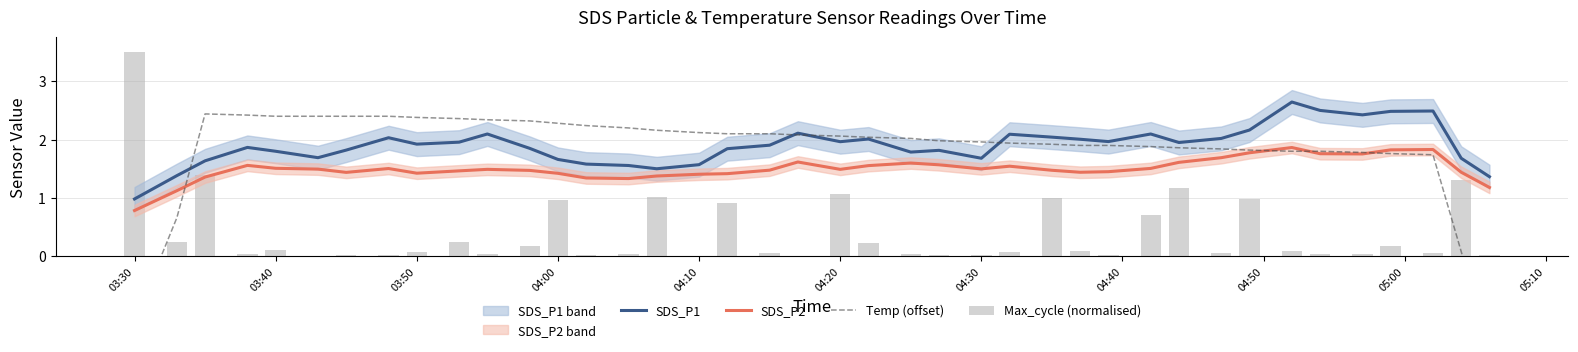

At 03:40, list the series in order from smallest to largest.

Max_cycle (normalised), SDS_P2, SDS_P1, Temp (offset)